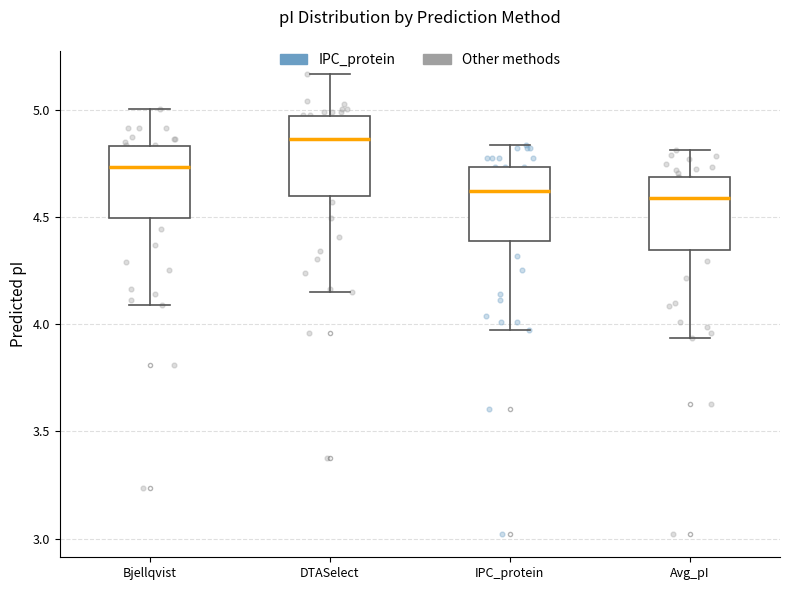

Where does the upper whisker of the box for IPC_protein end on the y-axis? The values are not printed on the chart, so give them approximately, as read against the axis.

4.85